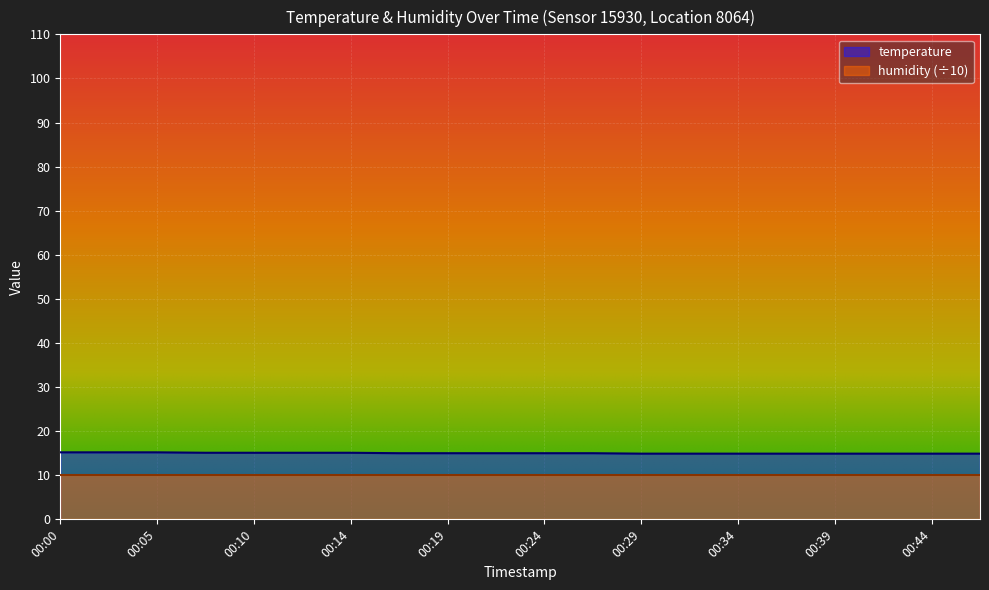

Reading left to right, what are all the values shown in this chart?

00:00=15.2	00:02=15.2	00:05=15.2	00:07=15.1	00:10=15.1	00:12=15.1	00:14=15.1	00:17=15.0	00:19=15.0	00:22=15.0	00:24=15.0	00:27=15.0	00:29=14.9	00:31=14.9	00:34=14.9	00:36=14.9	00:39=14.9	00:41=14.9	00:44=14.9	00:46=14.9